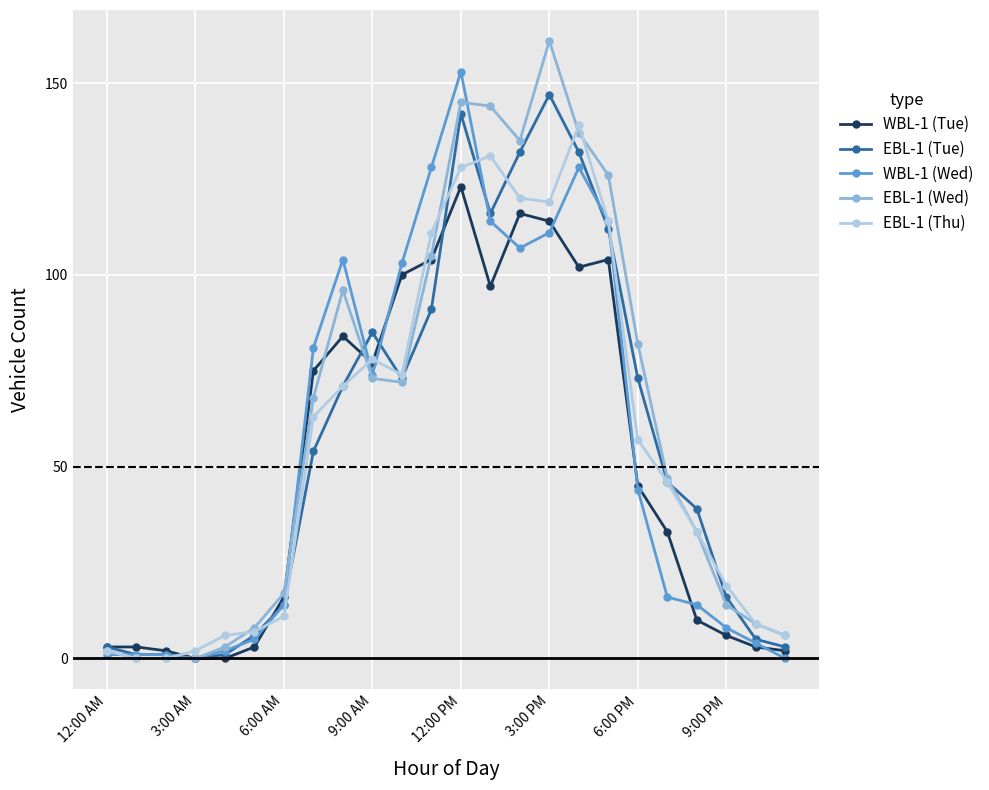

Which series has the largest range (max minus min)?

EBL-1 (Wed)